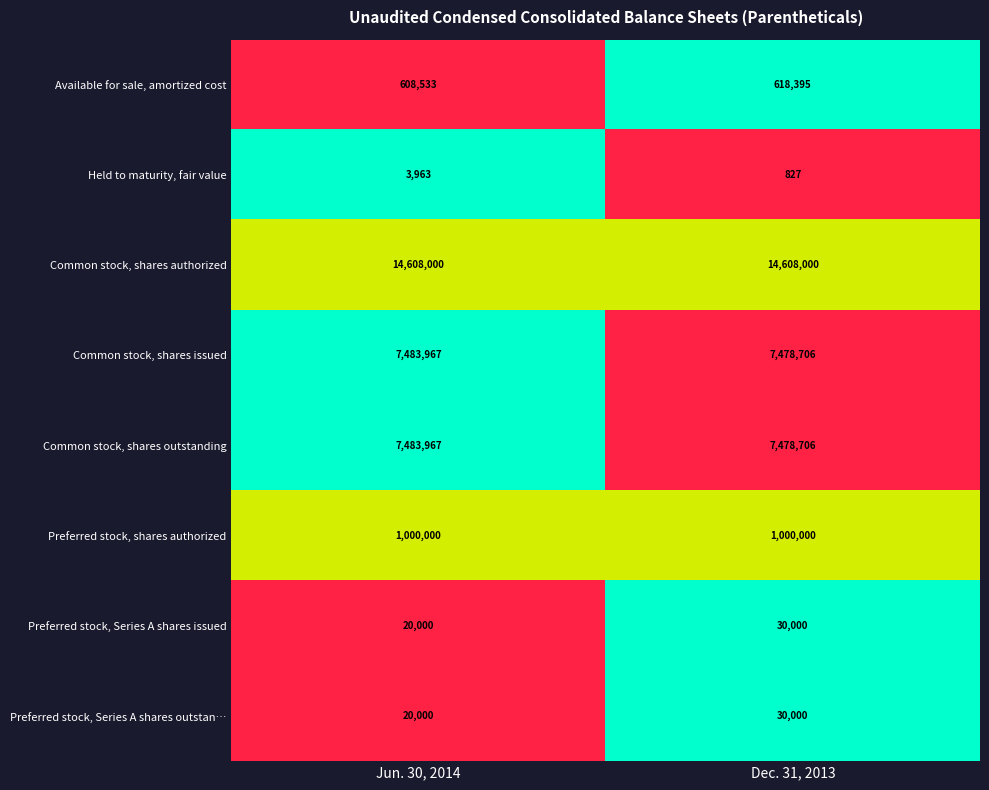

How many categories are shown in the chart?

2